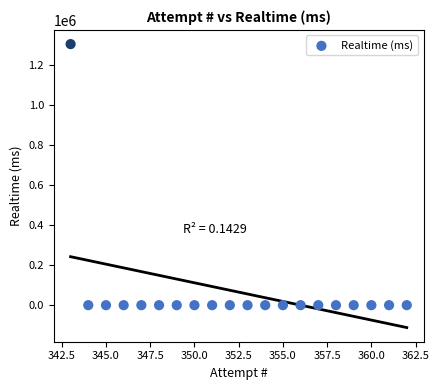

What is the range of X values (max minus min)?

19